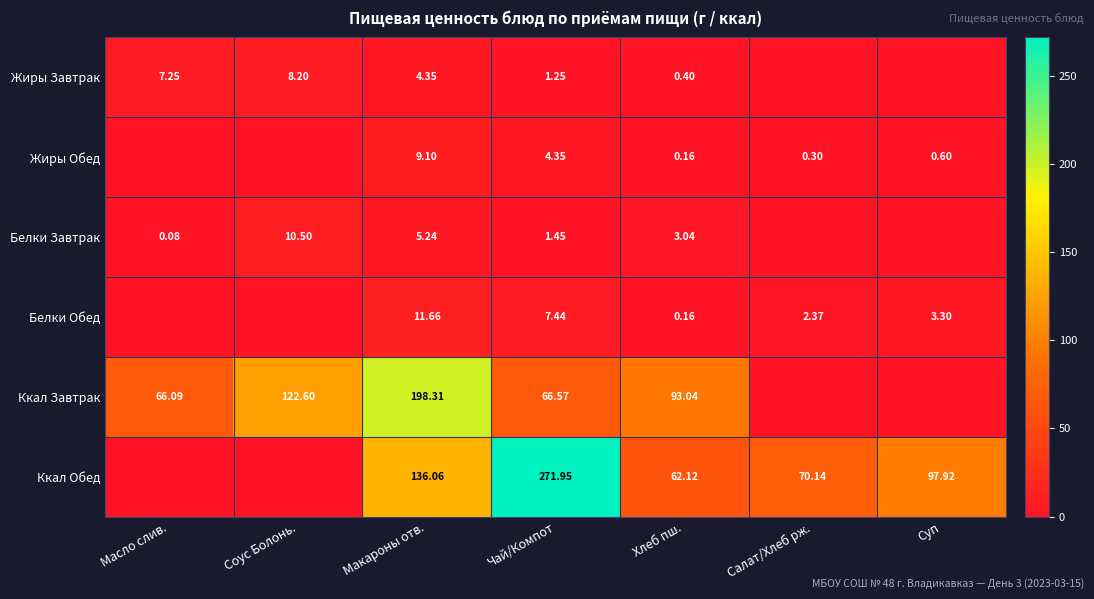

Is the value of Жиры Завтрак at Хлеб пш. greater than the value of Белки Завтрак at Хлеб пш.?

No